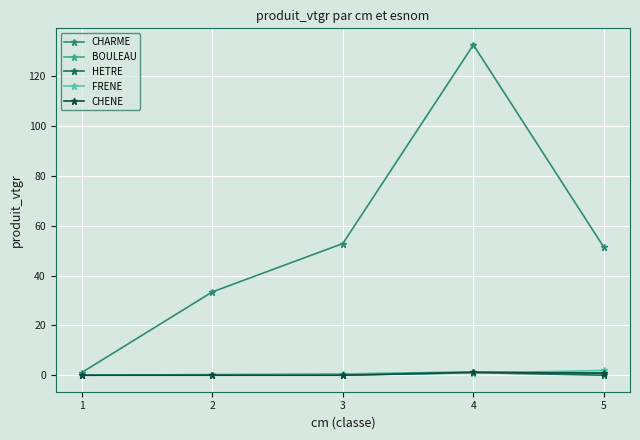

Which series has the widest spread of values?

CHARME